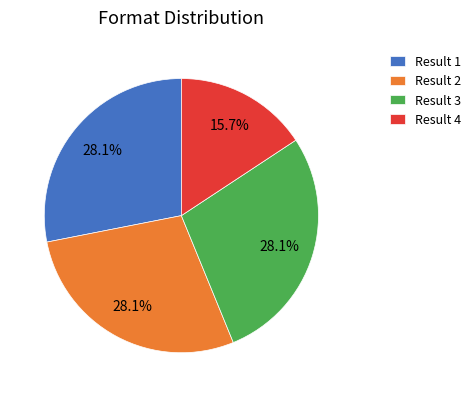

Which has a higher value, Result 1 or Result 4?

Result 1